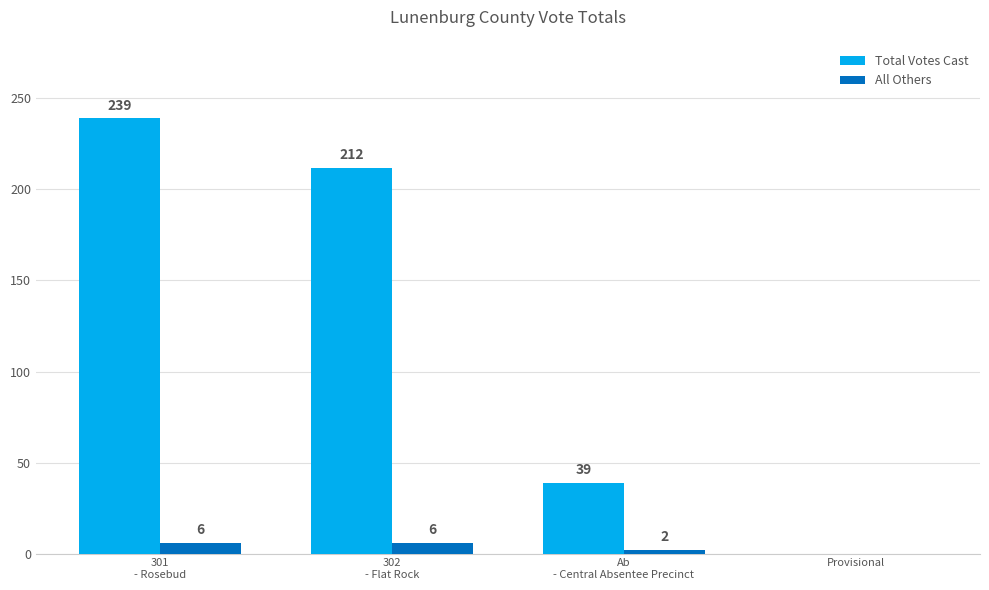

What is the maximum value for Total Votes Cast?

239